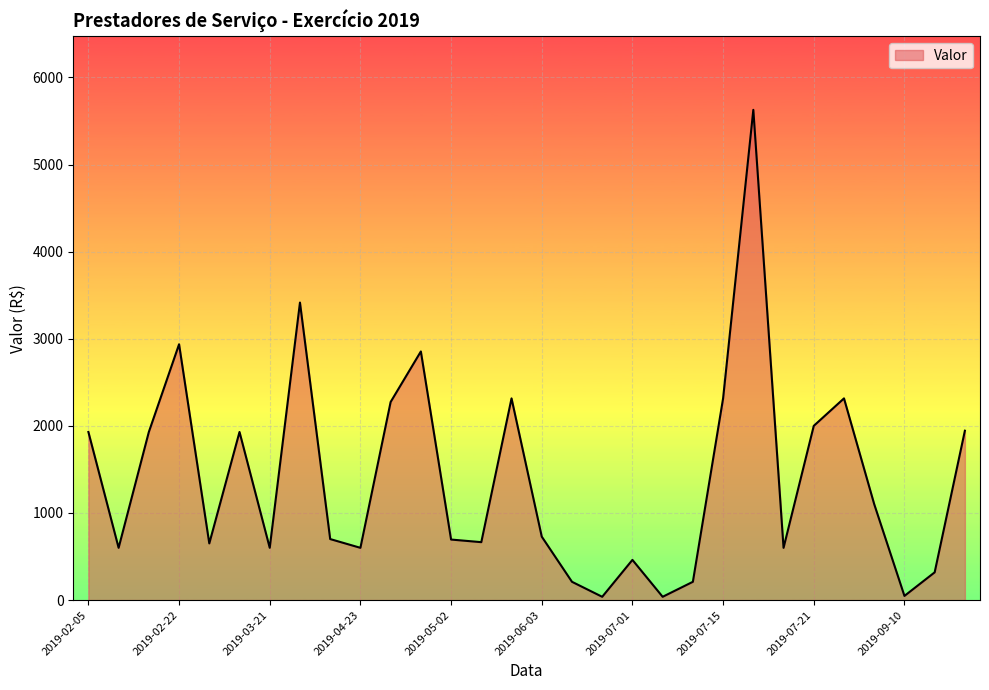

What is the maximum value shown in the chart?

5628.6